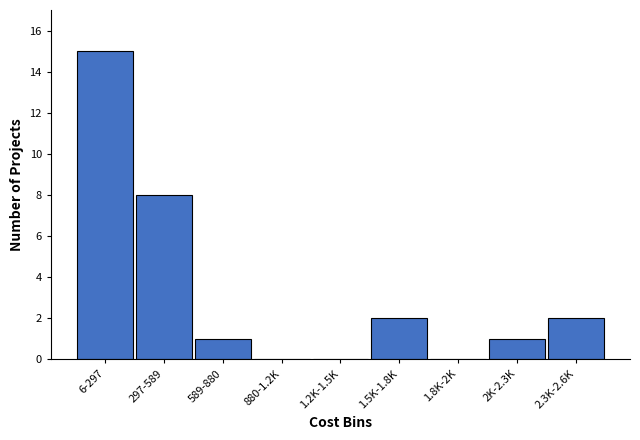

Reading left to right, what are all the values shown in this chart?

6-297=15	297-589=8	589-880=1	880-1.2K=0	1.2K-1.5K=0	1.5K-1.8K=2	1.8K-2K=0	2K-2.3K=1	2.3K-2.6K=2